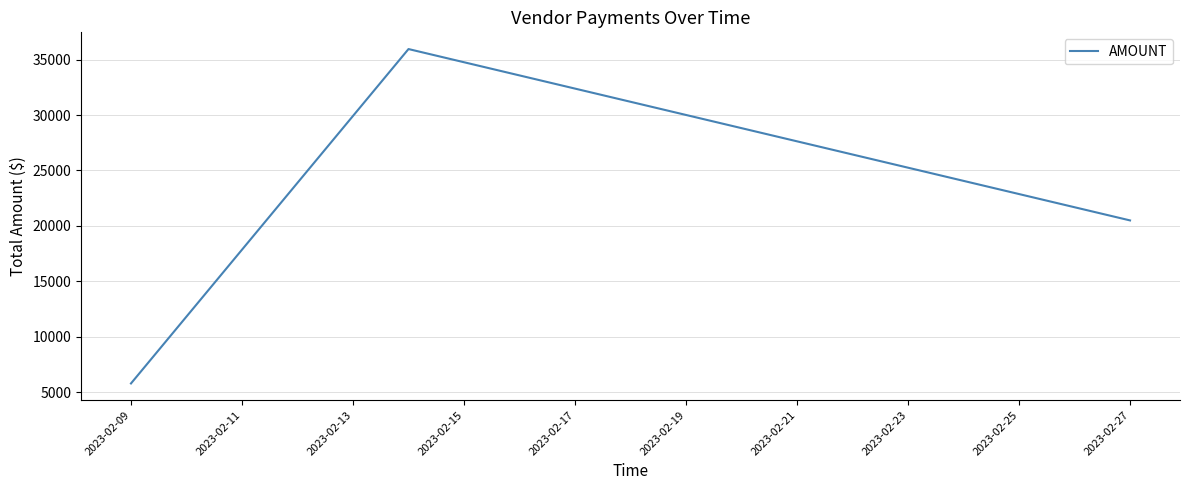

What is the maximum value shown in the chart?

35953.3